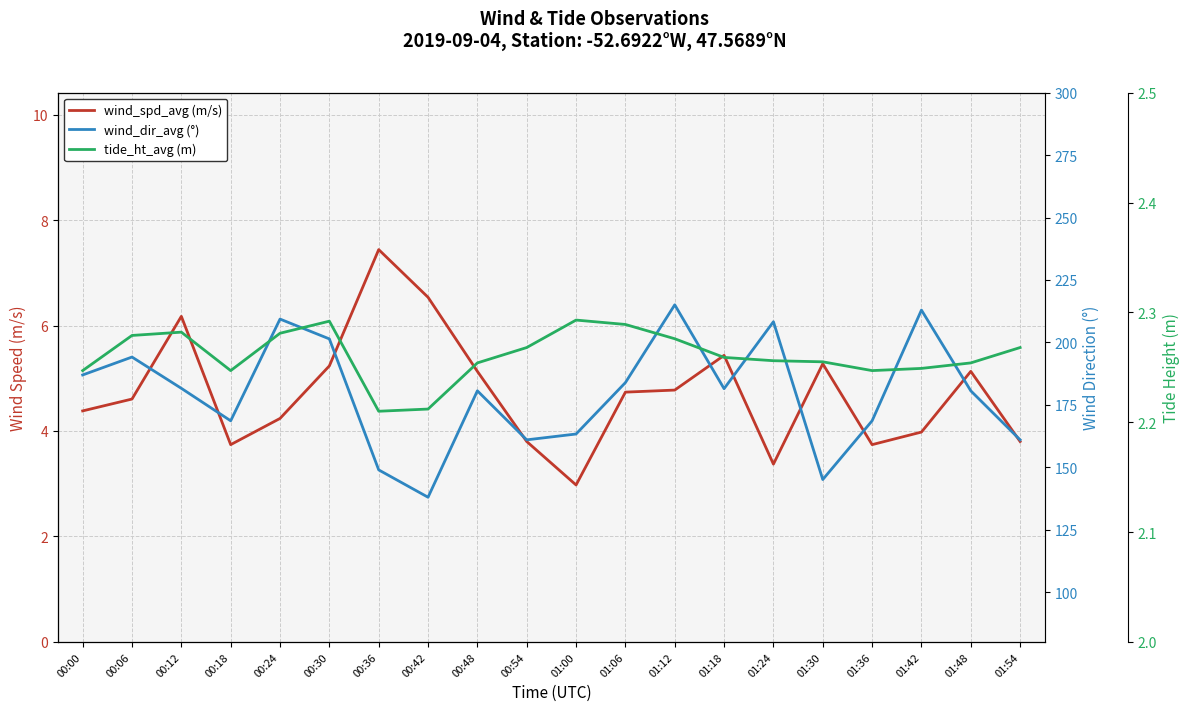

What is the difference between the maximum and minimum values in the tide_ht_avg (m) series?

0.1